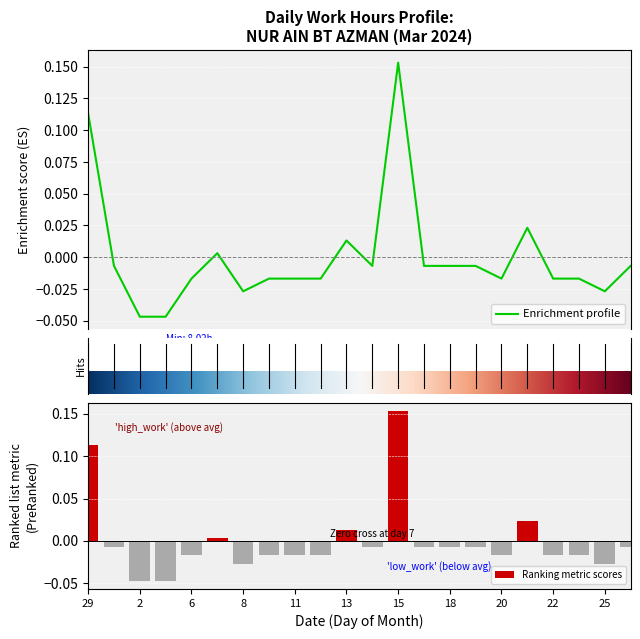

Is it true that the value at 11 is -0.0?

True